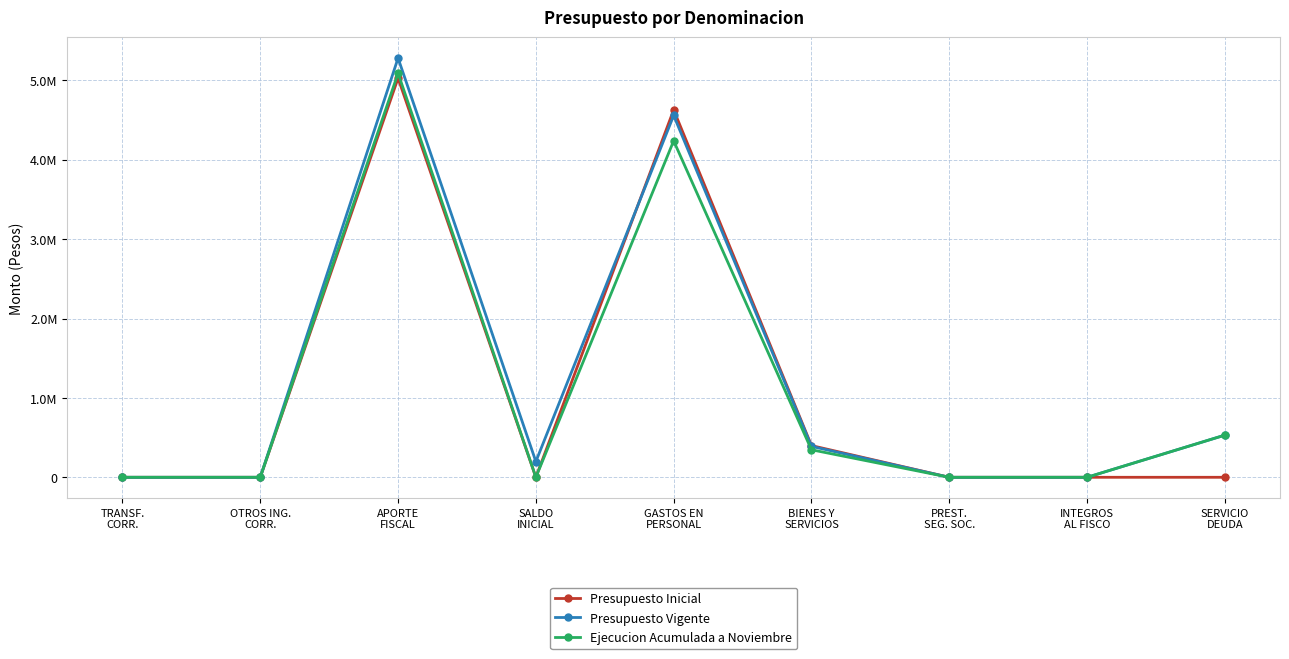

Is this an area chart (filled region under the line)?

No